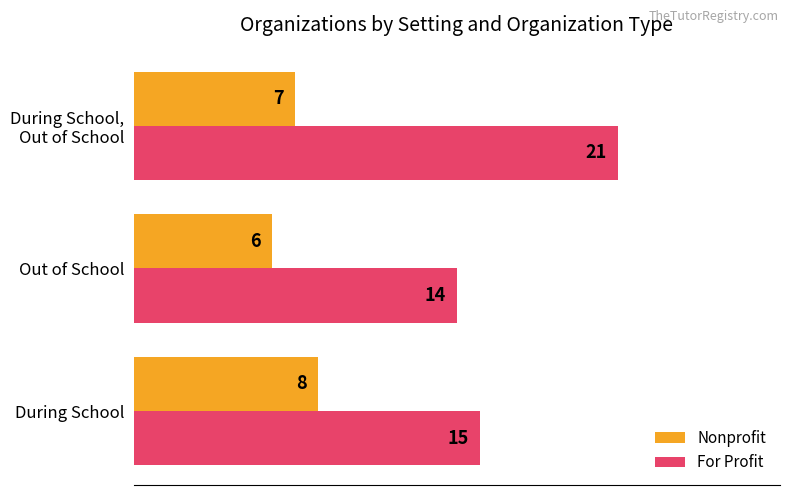

Is it true that Nonprofit equals 8 at During School?

True